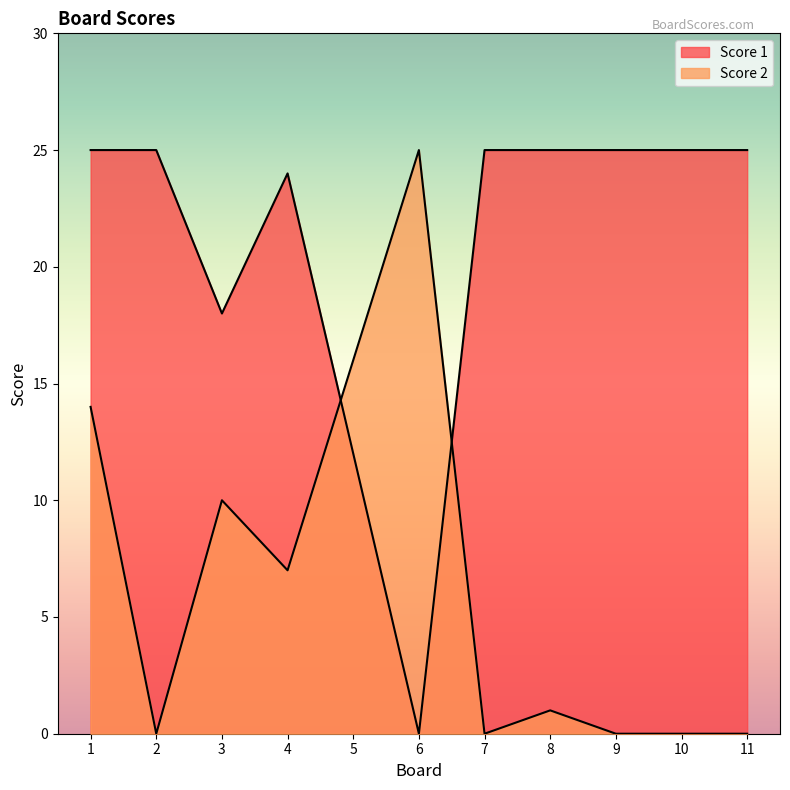

How many positive values does the Score 2 series have?

6